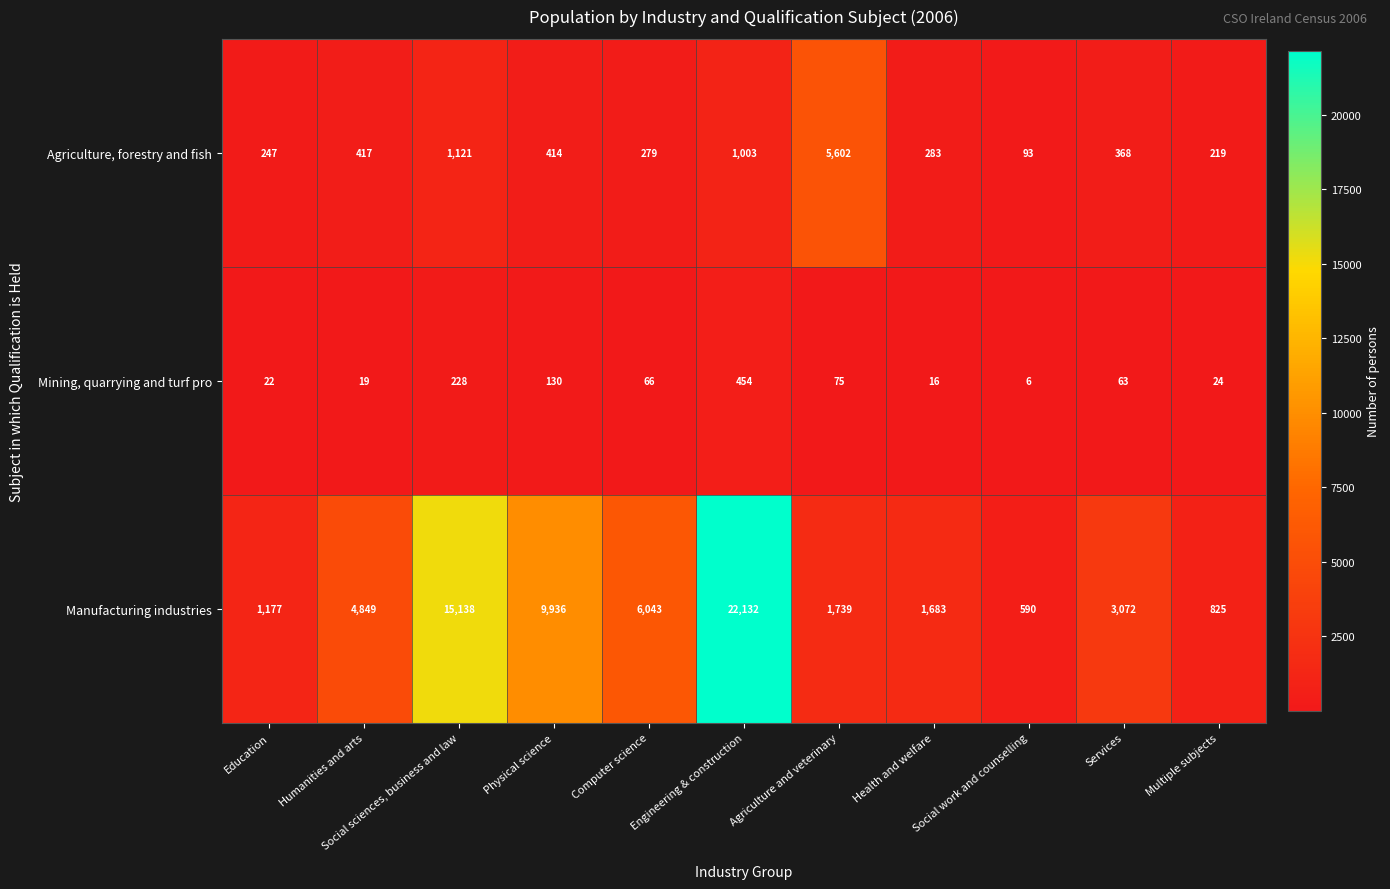

What is the sum of all Agriculture, forestry and fish values?

10046